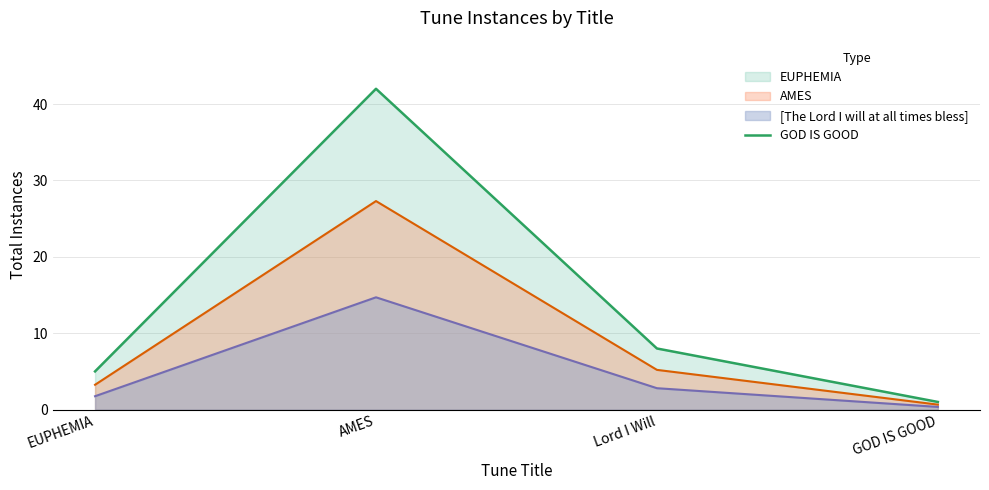

Reading right to left, what are all the values shown in this chart?

1	8	42	5